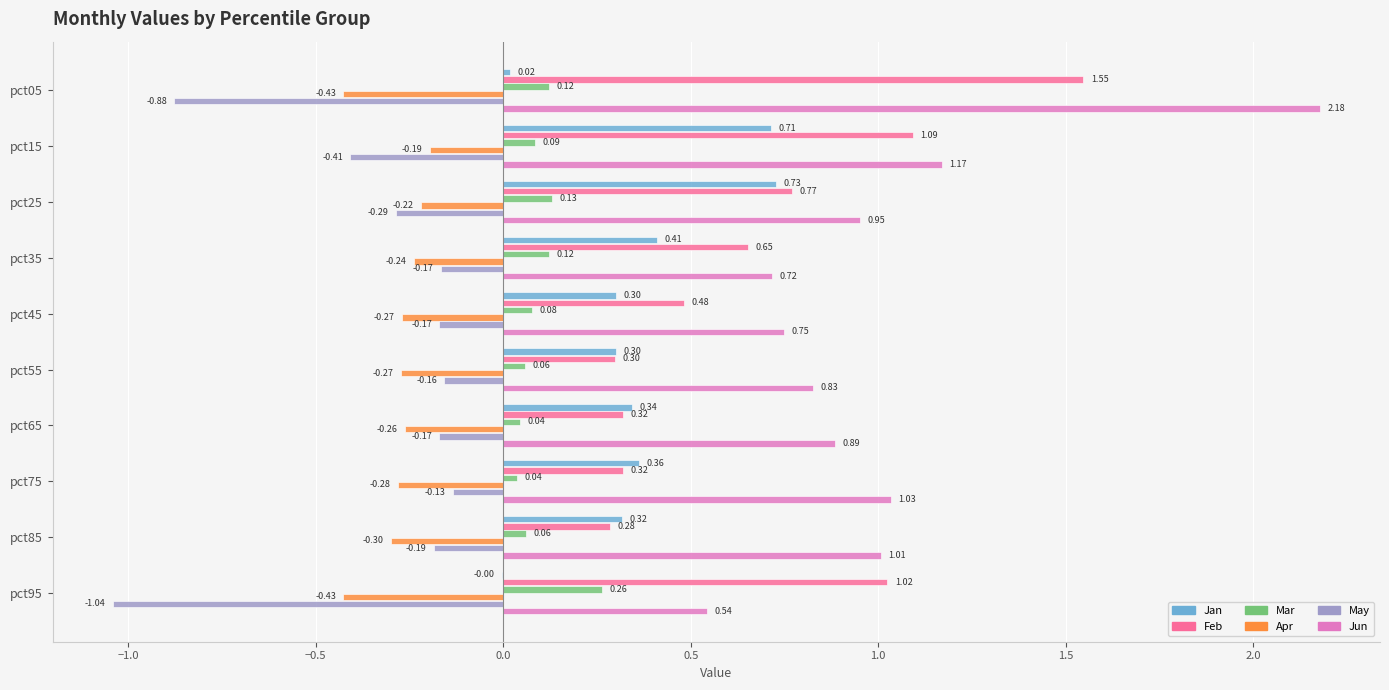

Which series changed the most between pct15 and pct25?

Feb